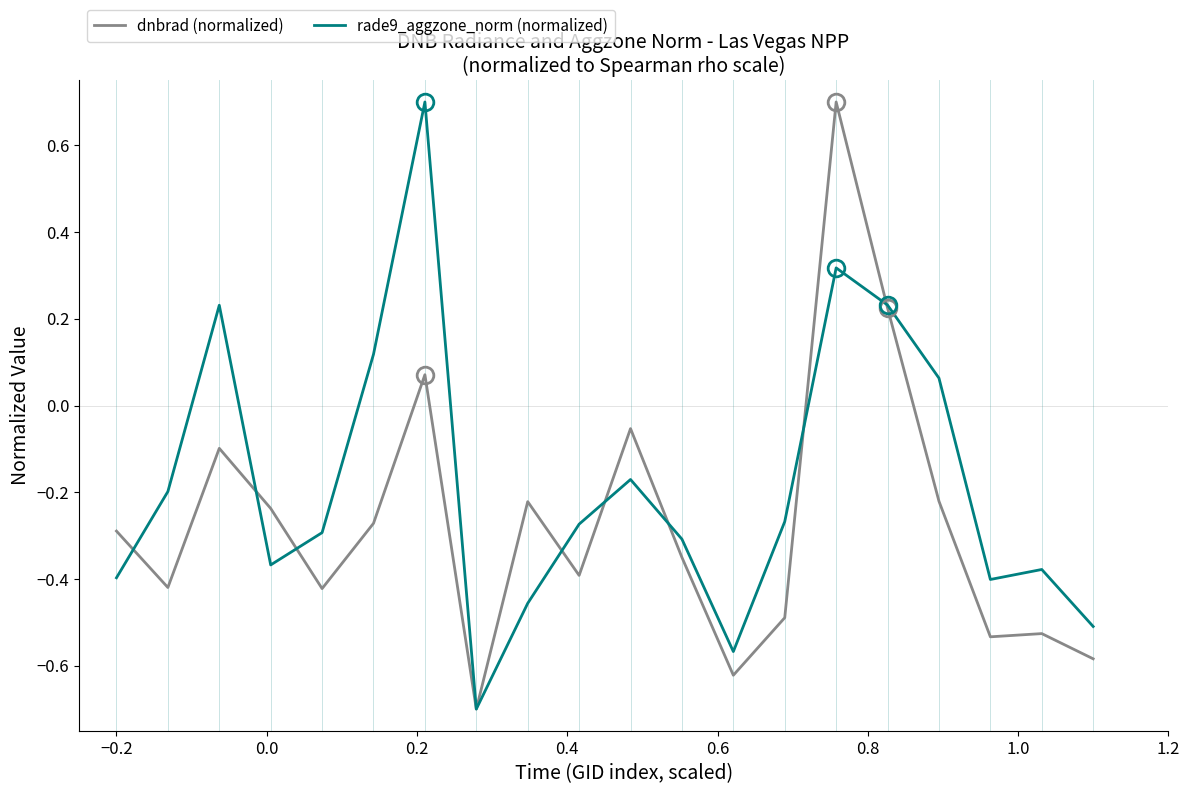

What is the smallest value displayed?

-0.7